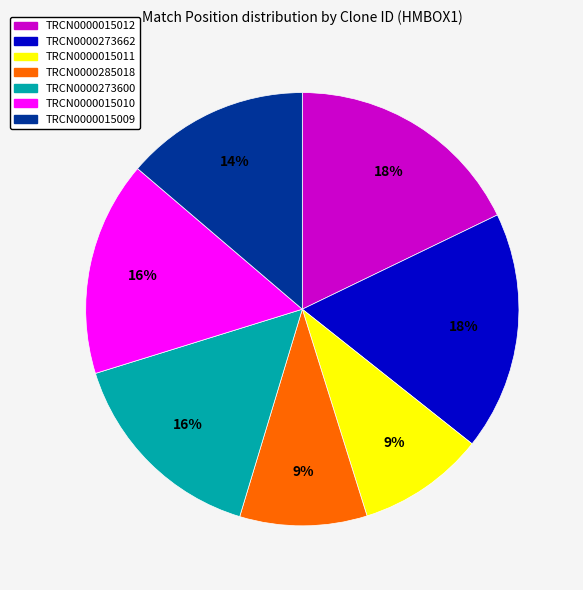

To the nearest percent, what is the difference between the TRCN0000015010 and TRCN0000015012 slice percentages?

2%